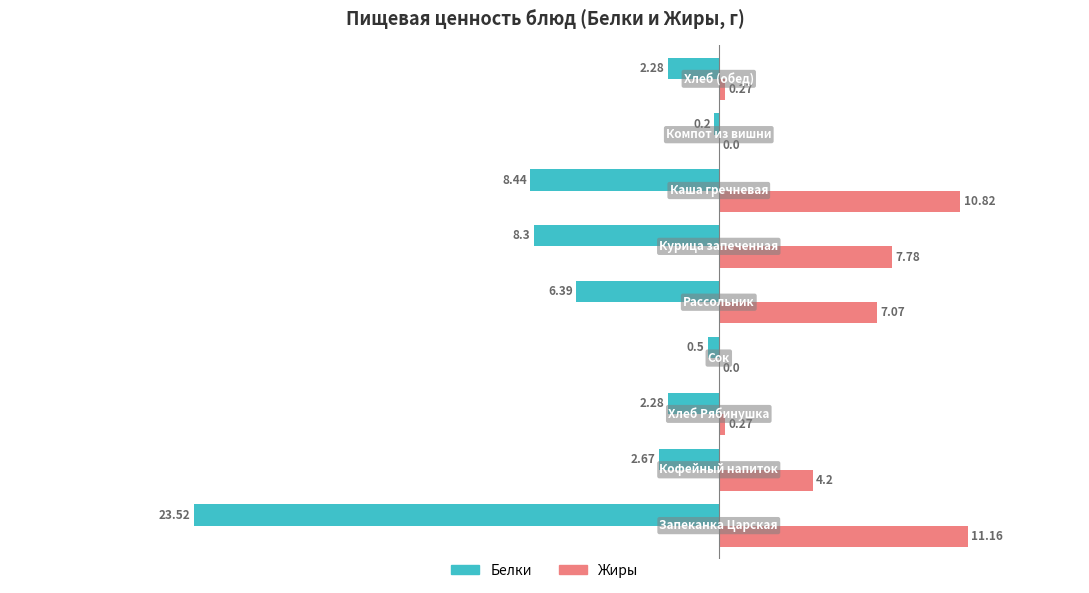

Which series has the largest total across all categories?

Жиры